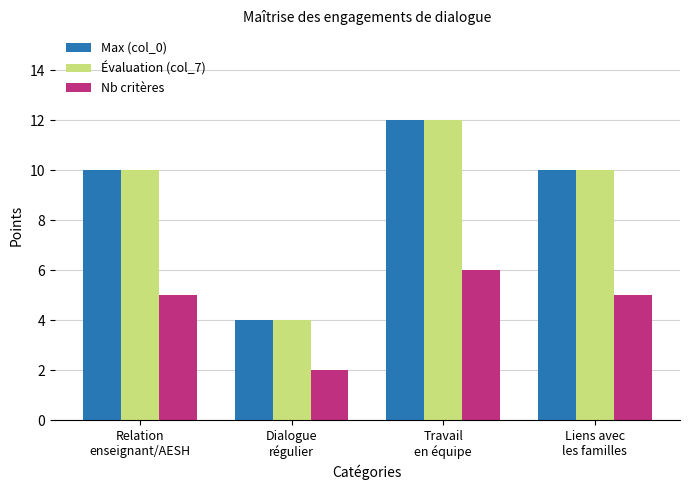

The value of Nb critères at Dialogue
régulier is 1. True or false?

False